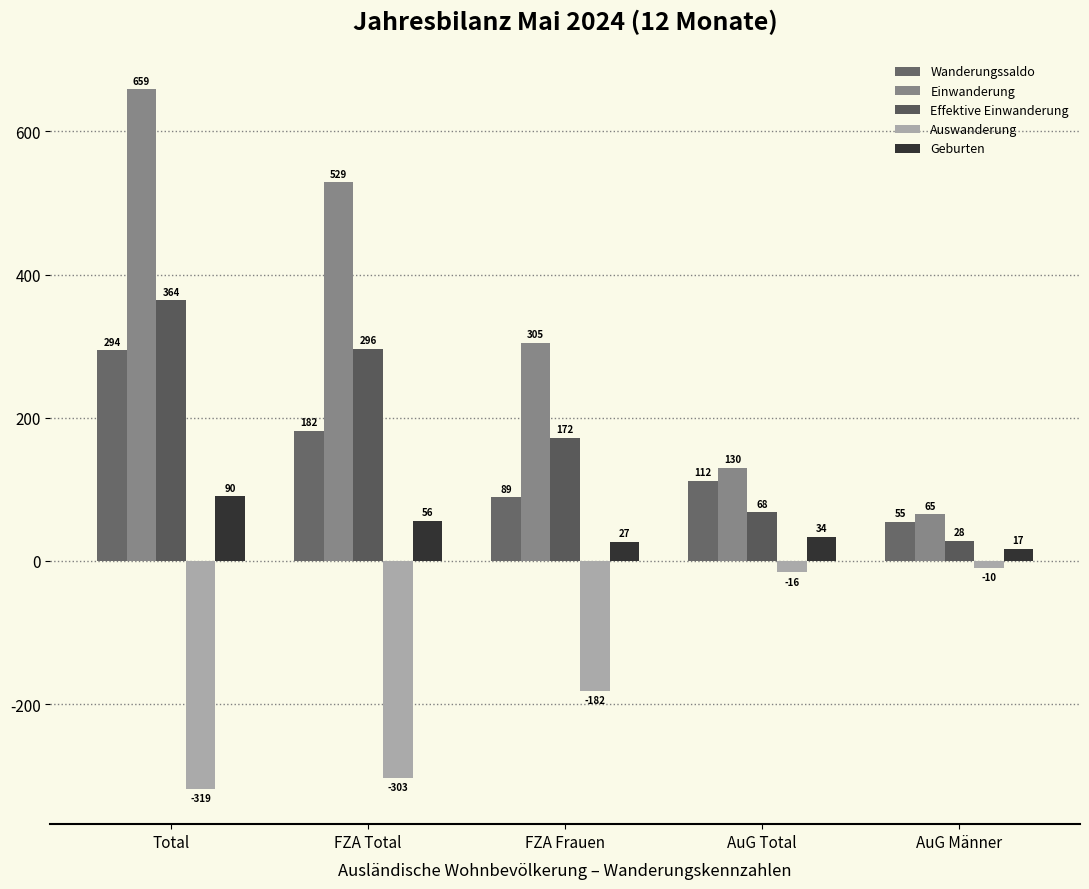

How many bars are there in total?

25